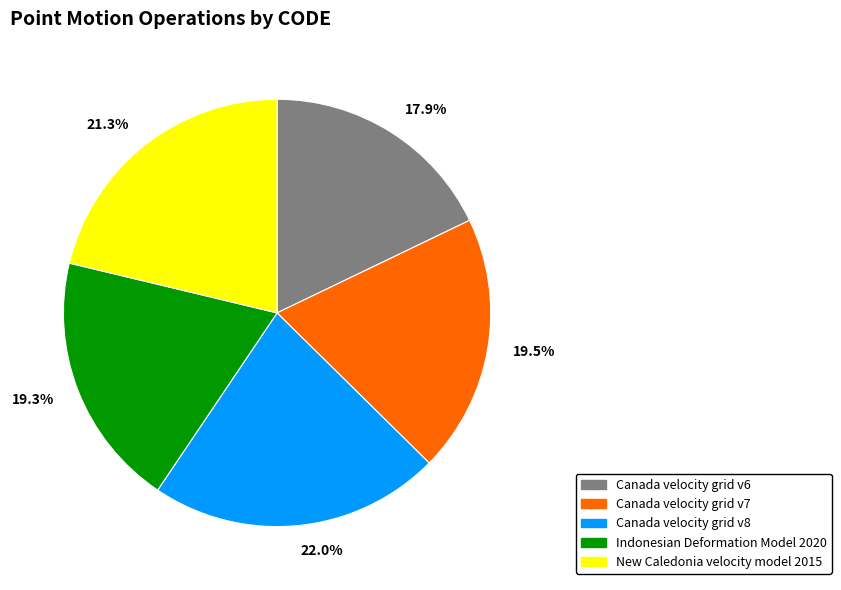

Is there any slice that represents more than half of the pie?

No